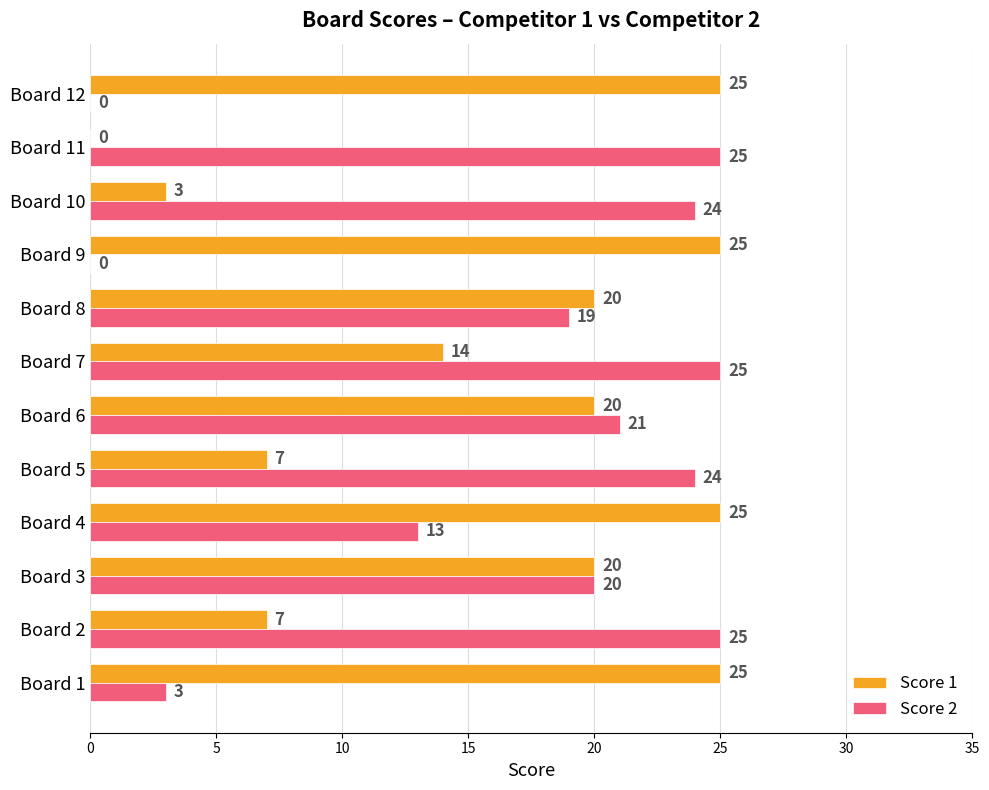

At which label is Score 2 closest to 12?

Board 4